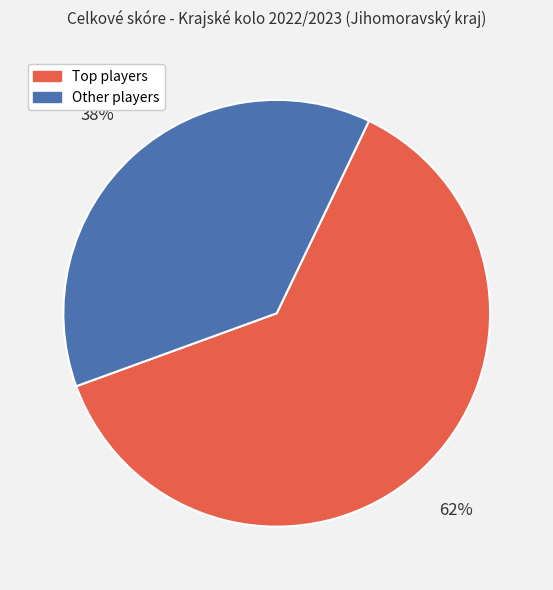

Count the number of slices in the pie.

2